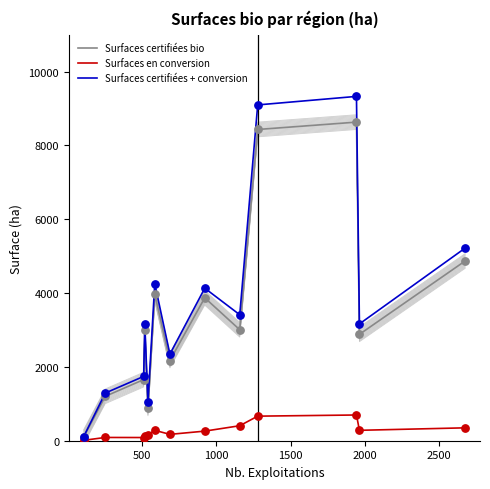

Which series has the largest total across all categories?

Surfaces certifiées + conversion